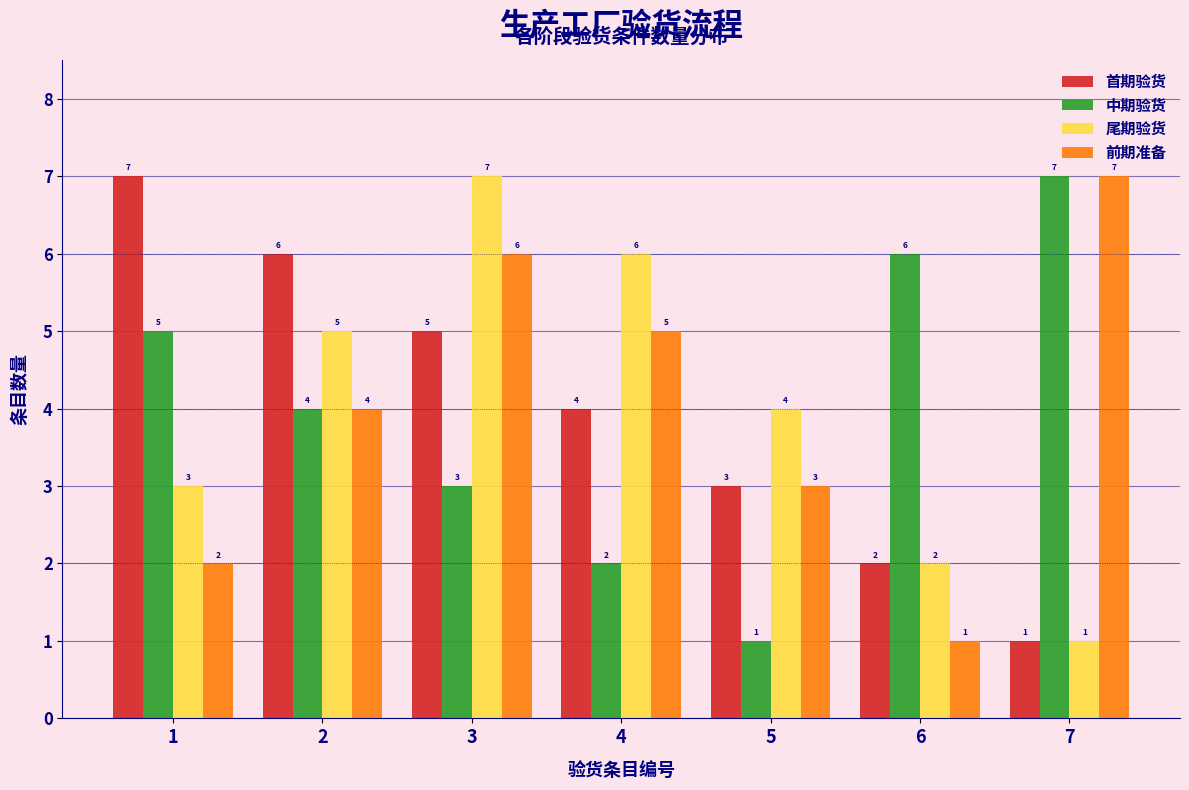

Reading right to left, extract all data points from this chart.

首期验货: 7=1	6=2	5=3	4=4	3=5	2=6	1=7
中期验货: 7=7	6=6	5=1	4=2	3=3	2=4	1=5
尾期验货: 7=1	6=2	5=4	4=6	3=7	2=5	1=3
前期准备: 7=7	6=1	5=3	4=5	3=6	2=4	1=2